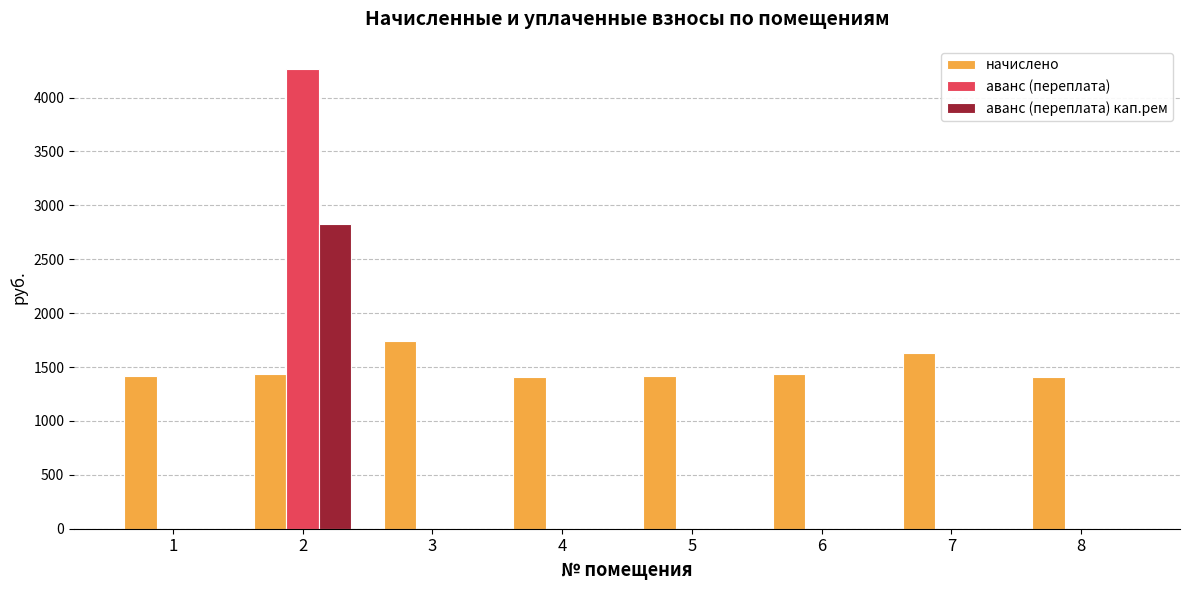

How many groups of bars are there?

8